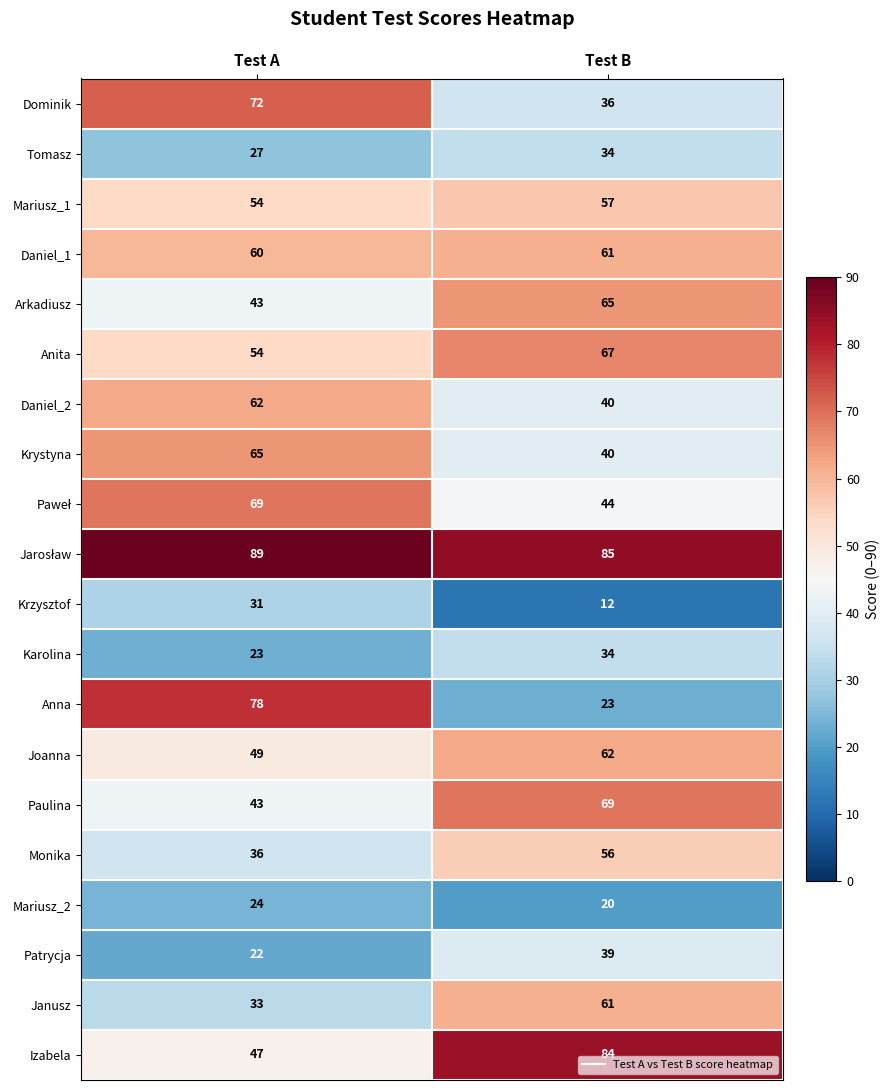

Is it true that Izabela equals 138 at Test B?

False